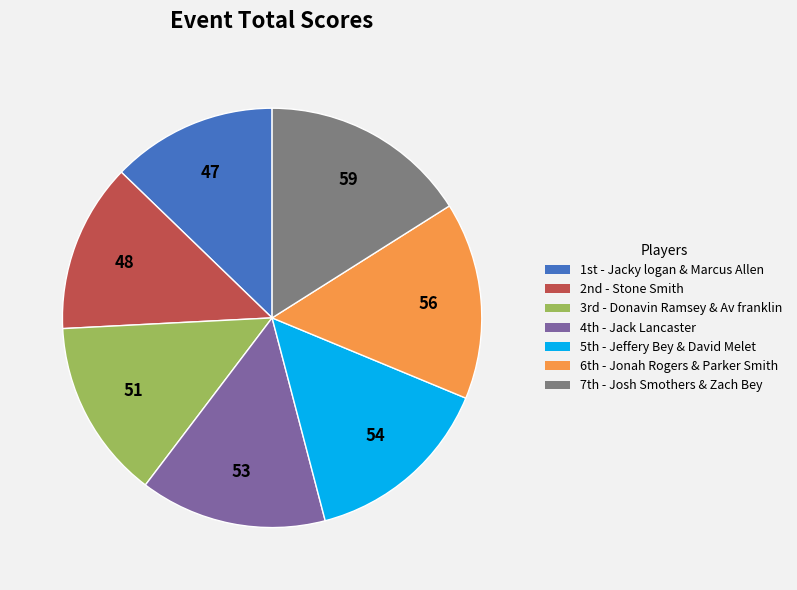

Is there a majority slice in this chart?

No